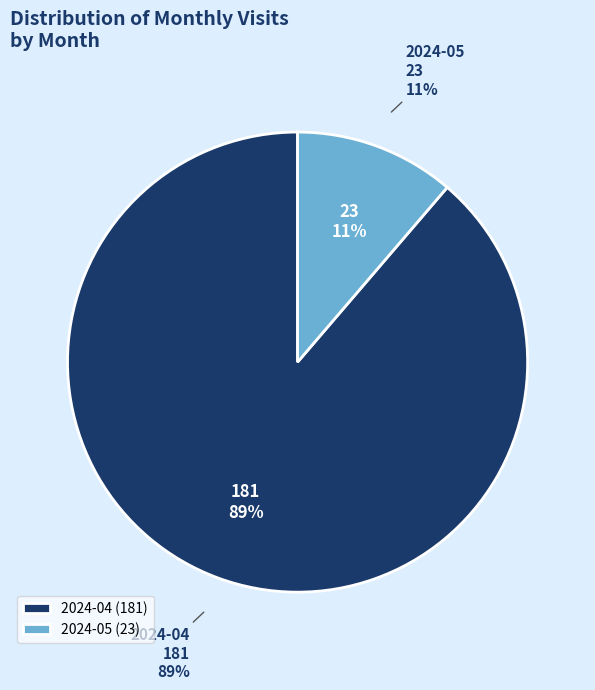

To the nearest percent, what is the average slice percentage?

50%